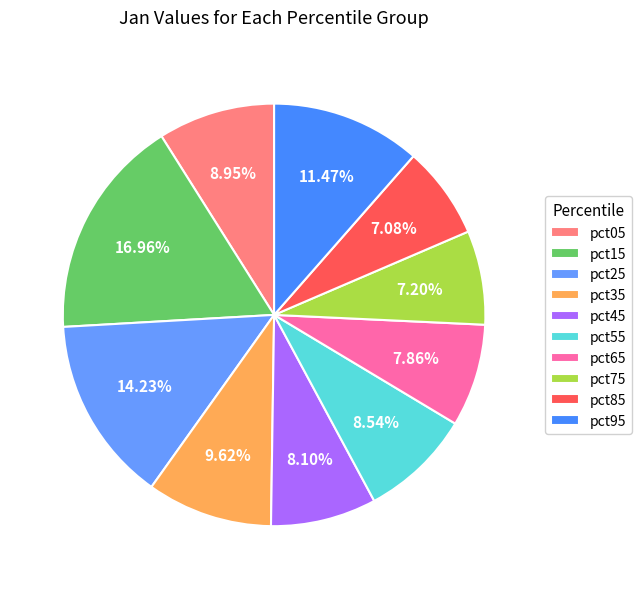

Combined, do pct85 and pct75 account for over 50%?

No